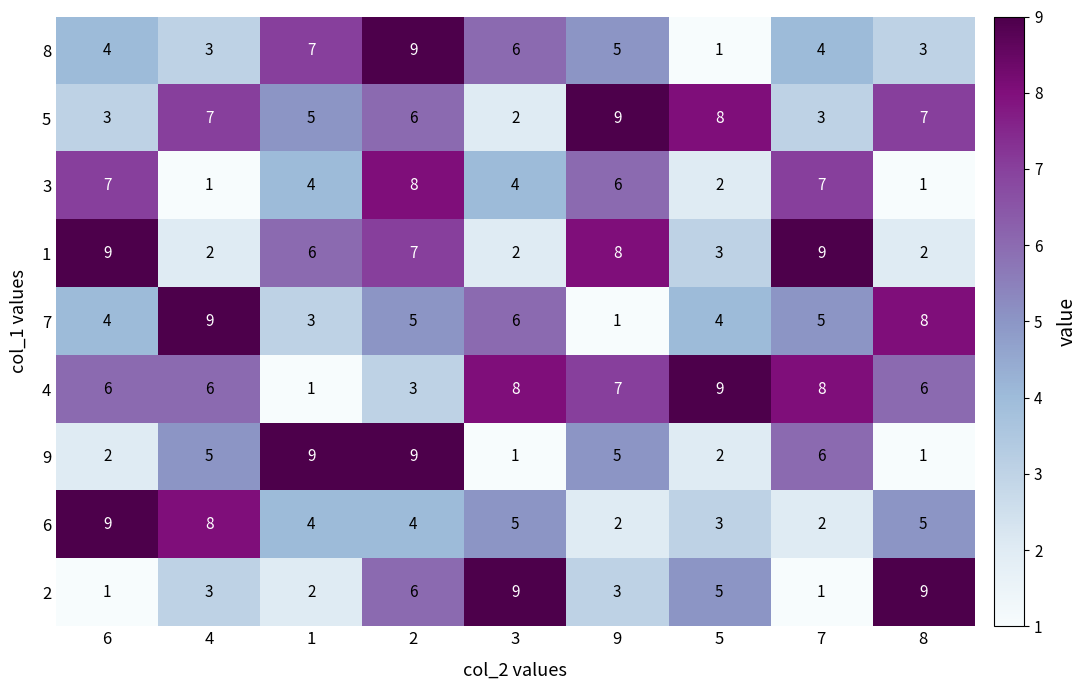

Which series changed the most between 6 and 7?

6